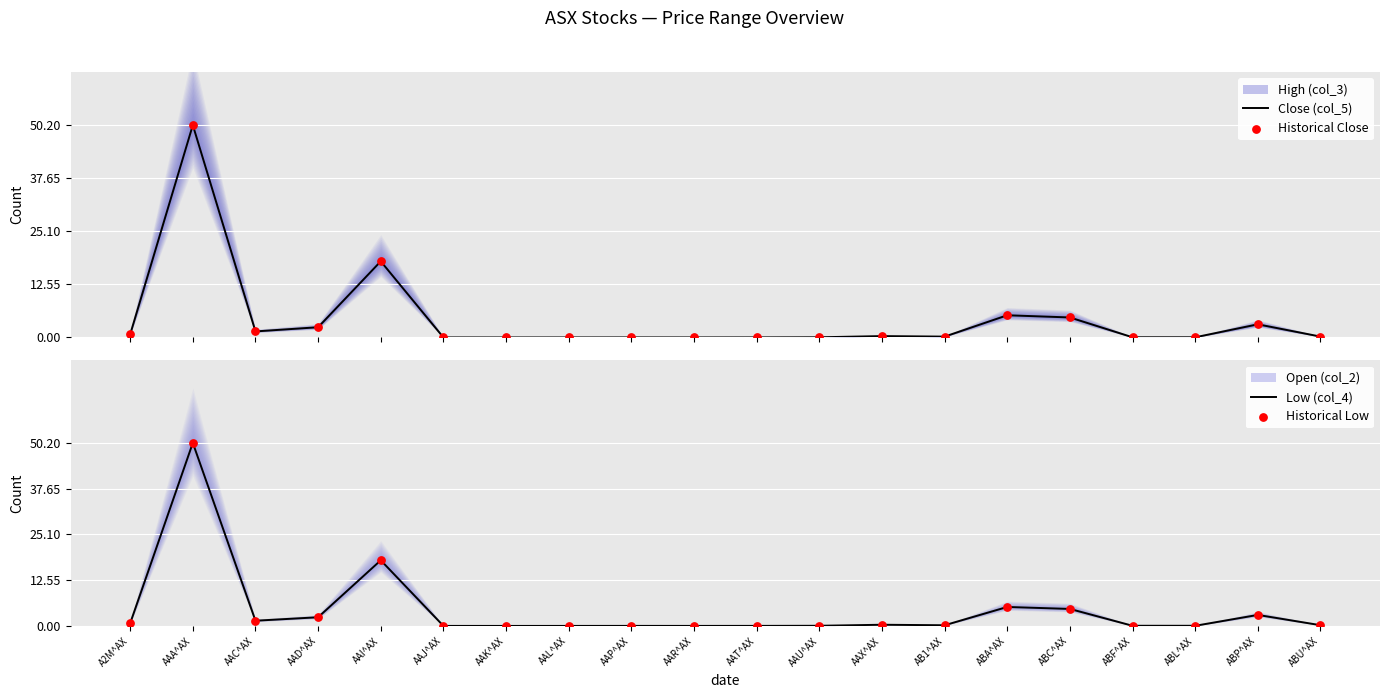

Which series has the largest total across all categories?

Close (col_5)